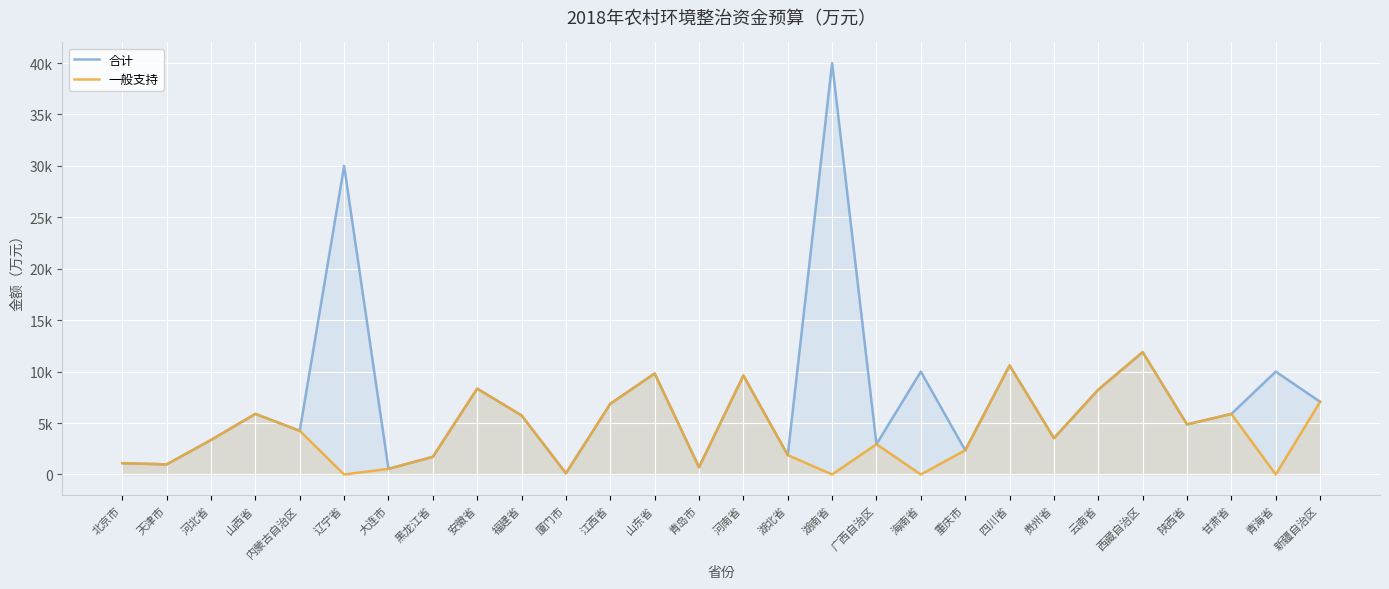

What are all the series names shown in the legend?

合计, 一般支持